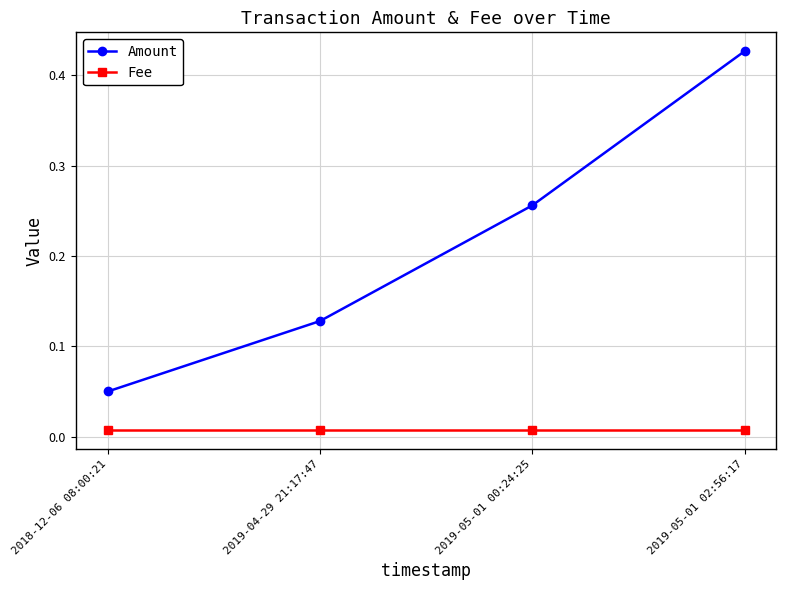

How many lines are shown in the chart?

2